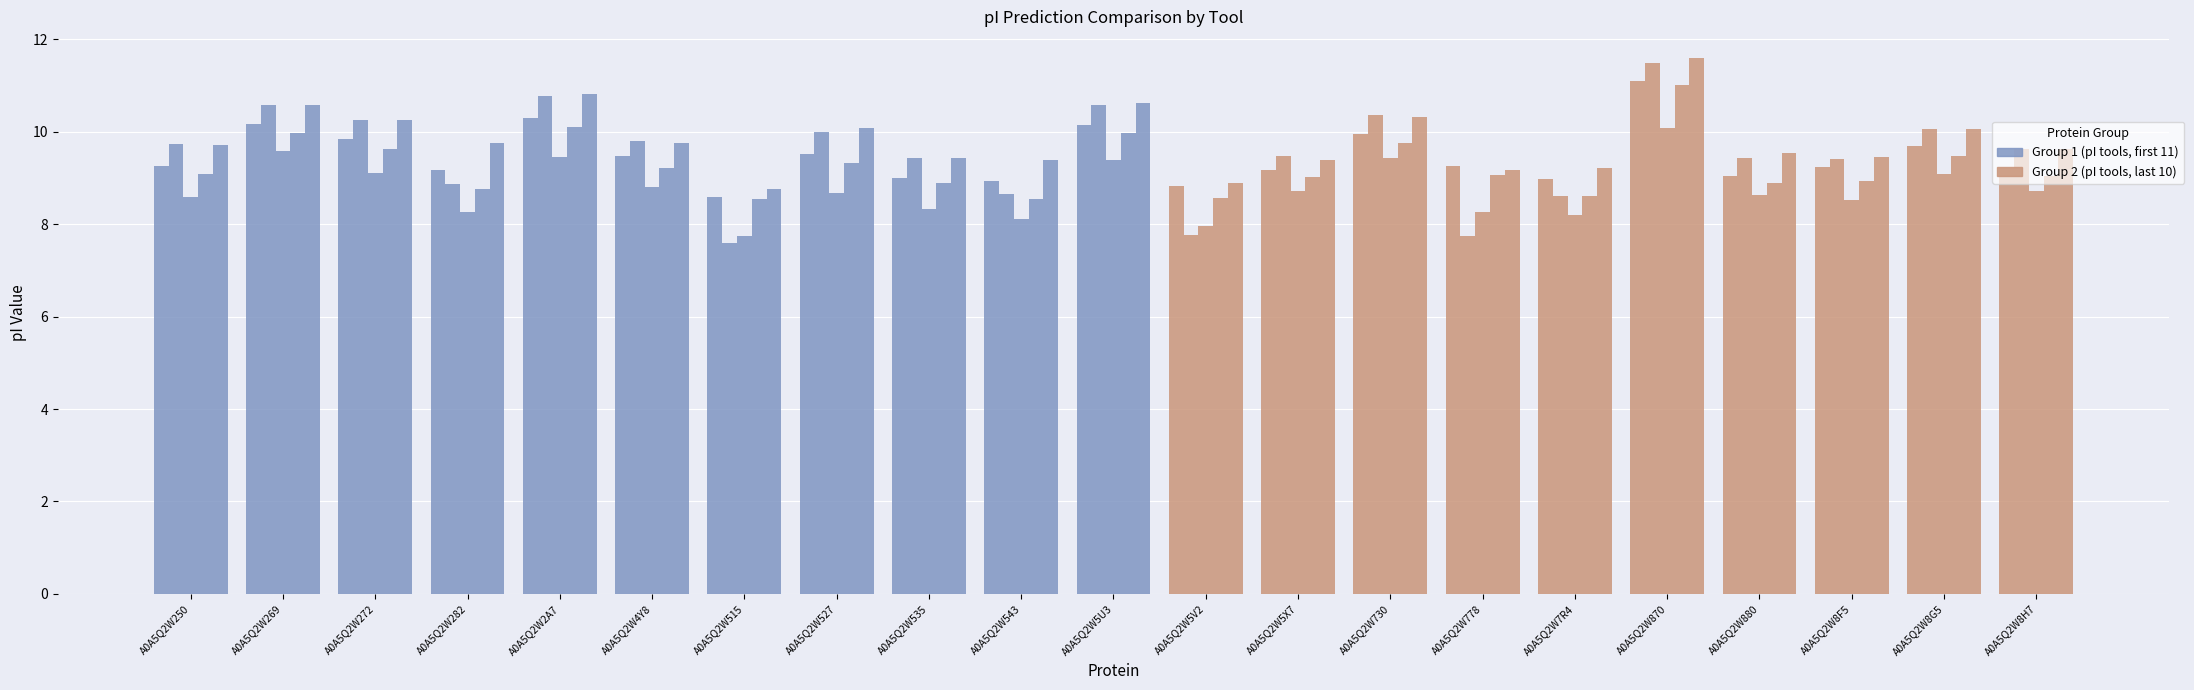

True or false: Patrickios has a value of 4.5 at A0A5Q2W5X7.

False